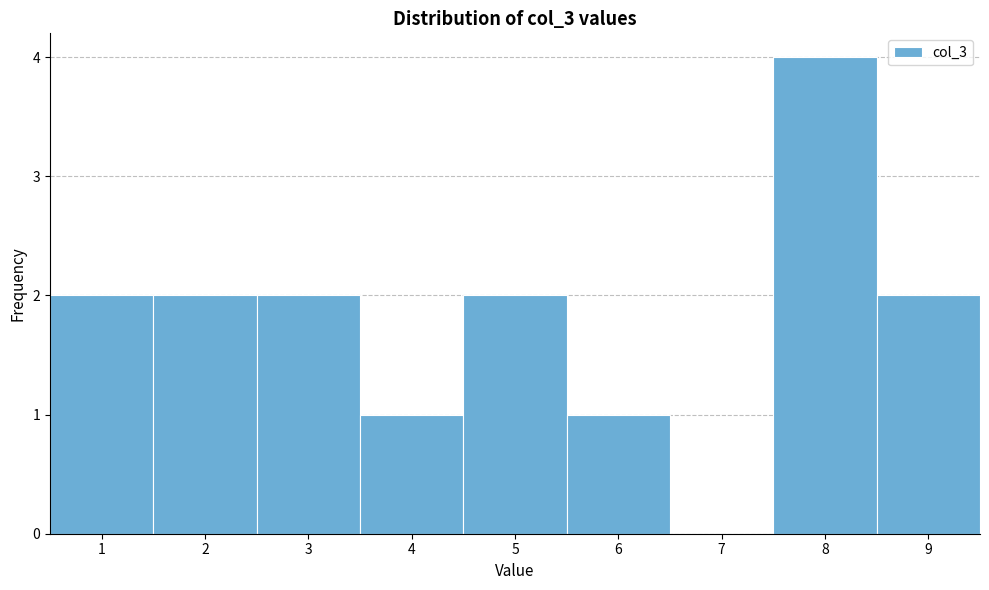

Which range on the x-axis has the tallest bar?

7.5 to 8.5